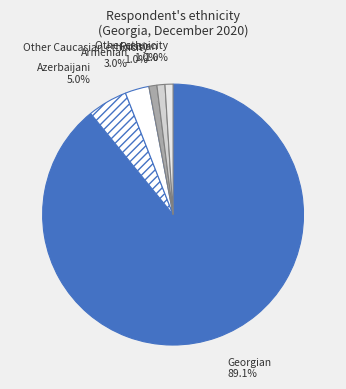

The Other ethnicity slice represents 10% of the pie. True or false?

False